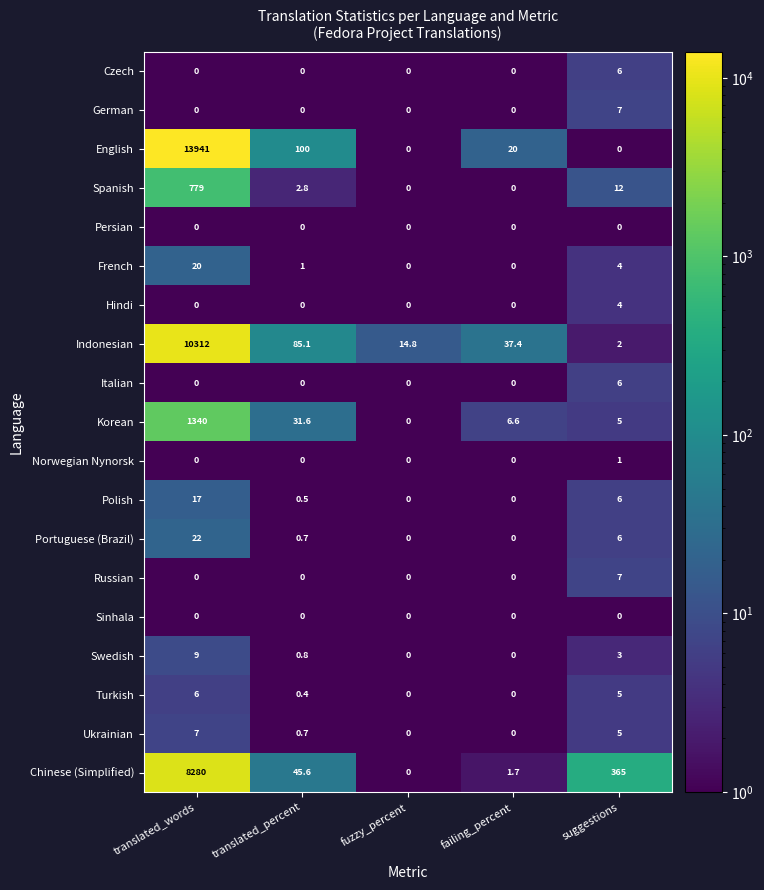

At which label is French closest to 10?

suggestions